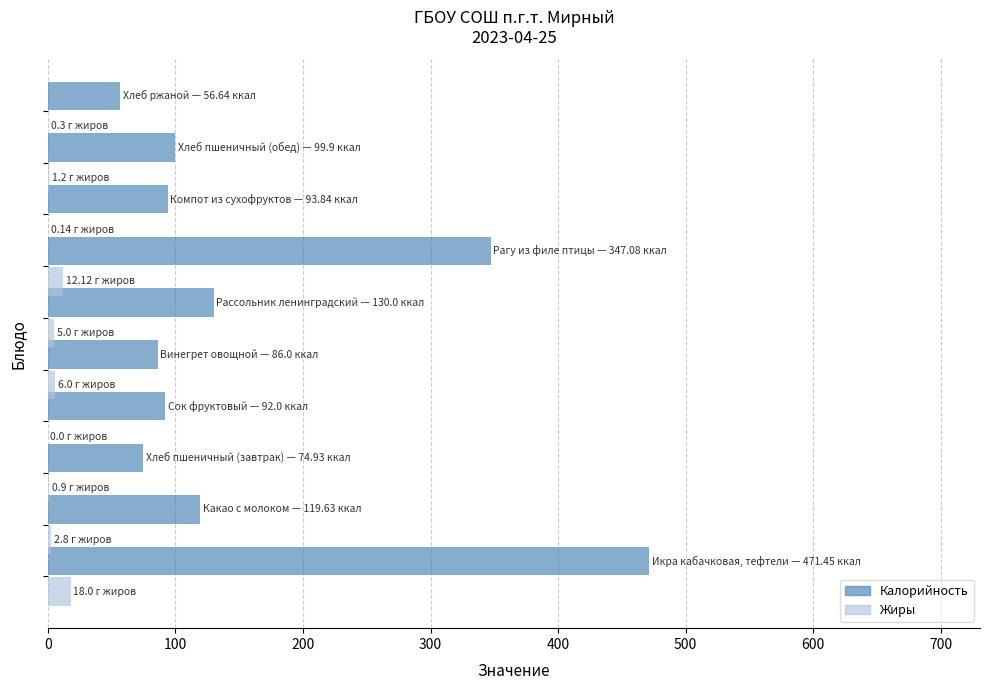

Which series has the largest total across all categories?

Калорийность